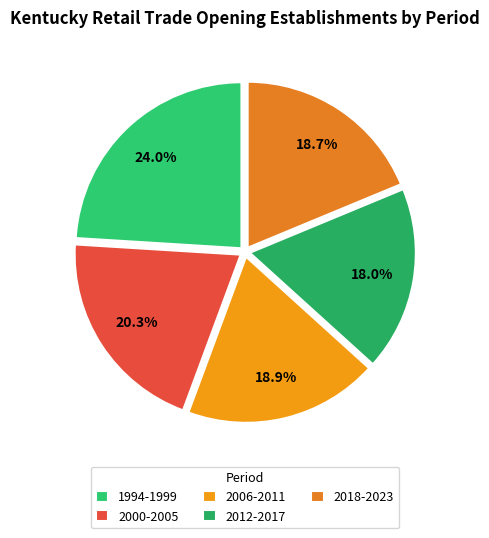

How many segments does this pie chart have?

5